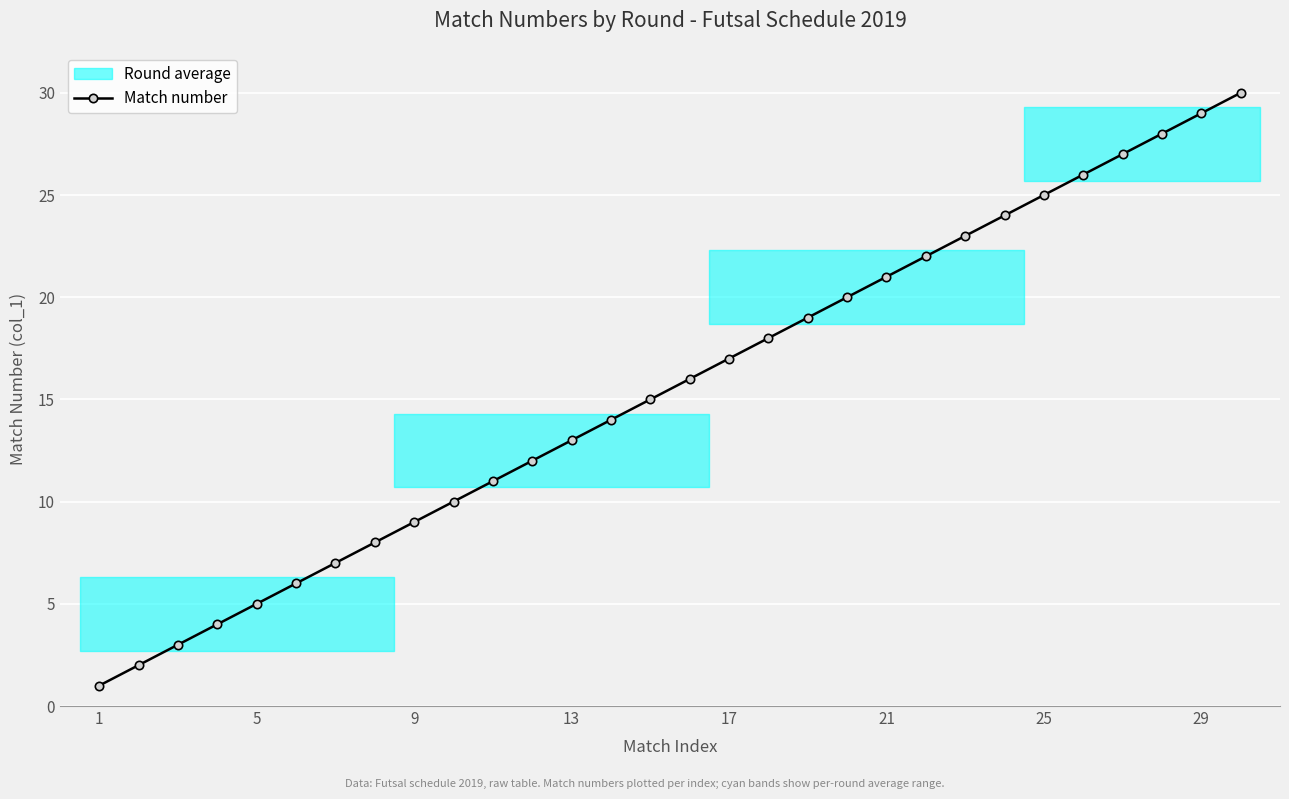

True or false: Match number has more than 2 interior local peaks.

False